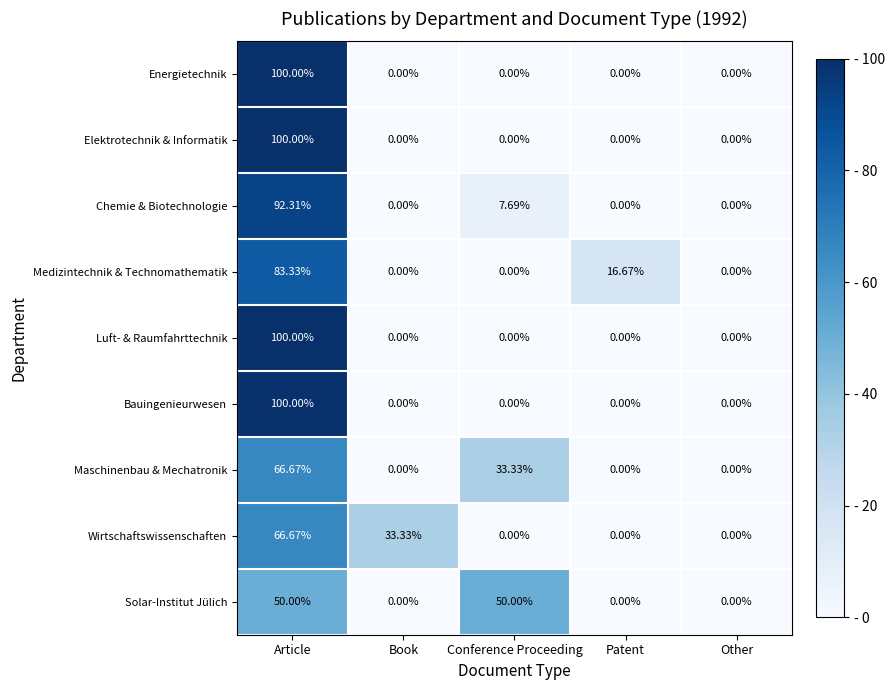

Which series changed the most between Book and Other?

Wirtschaftswissenschaften